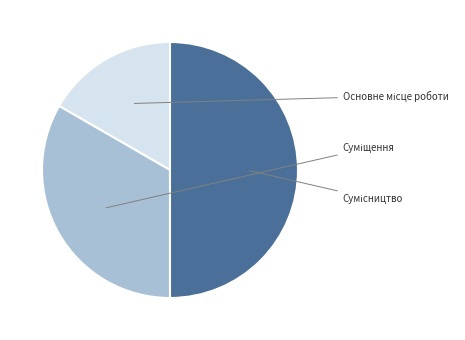

To the nearest percent, what is the difference between the largest and smallest slice percentages?

33%